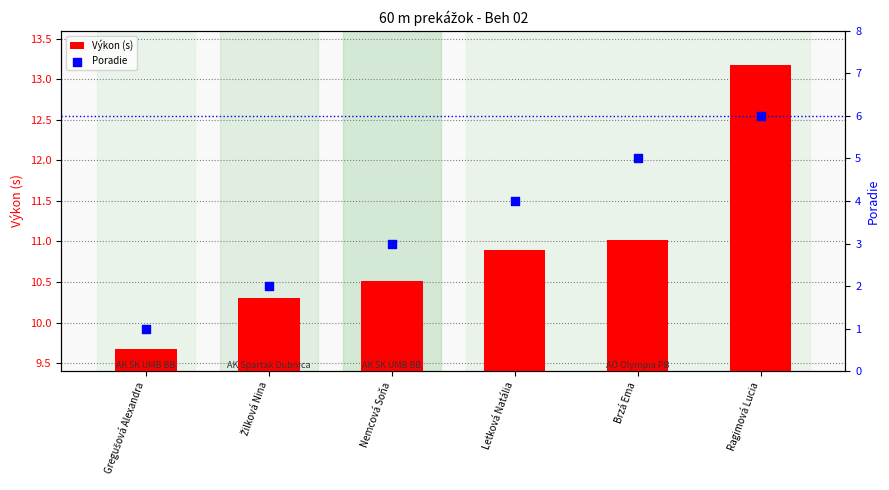

Which series has the largest total across all categories?

Výkon (s)